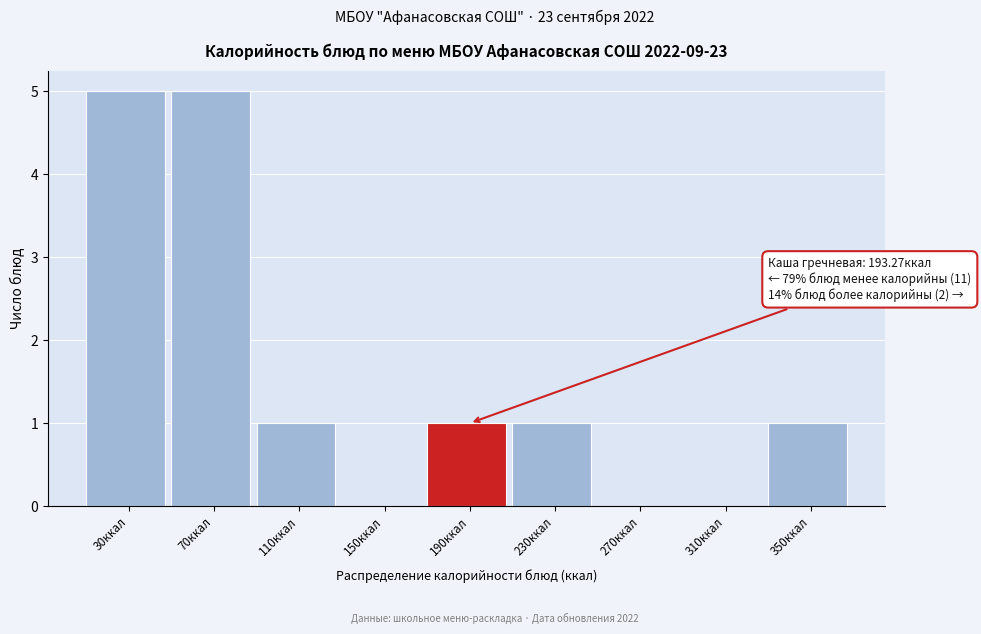

Reading left to right, transcribe all the data shown in this chart.

30ккал=5	70ккал=5	110ккал=1	150ккал=0	190ккал=1	230ккал=1	270ккал=0	310ккал=0	350ккал=1